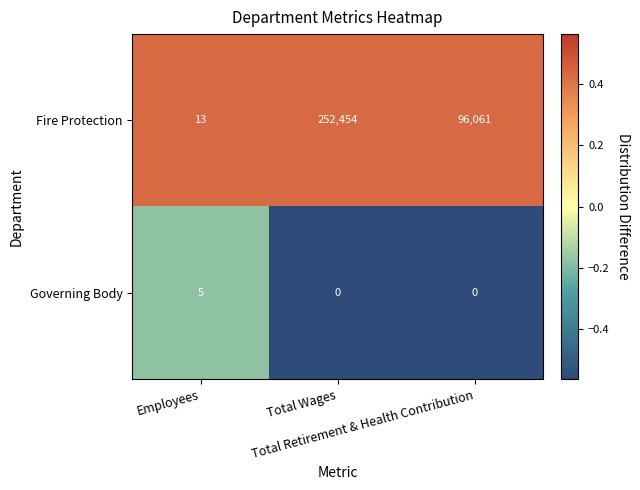

Which series has the largest range (max minus min)?

Fire Protection